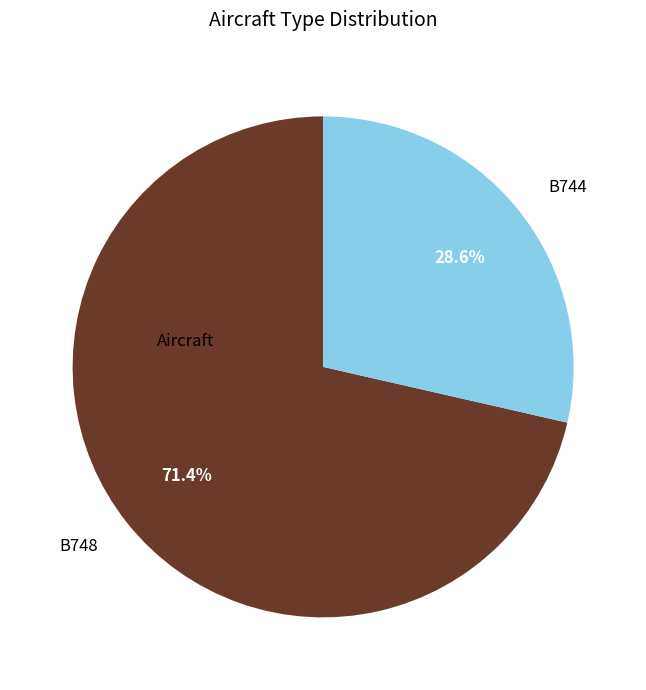

What percentage is the B744 slice, to the nearest percent?

29%